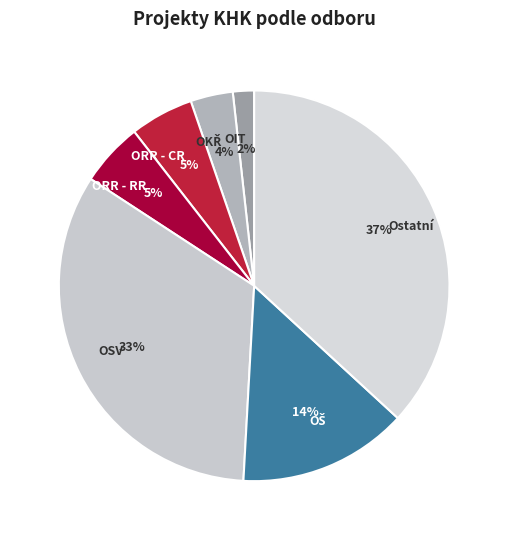

Is there any slice that represents more than half of the pie?

No